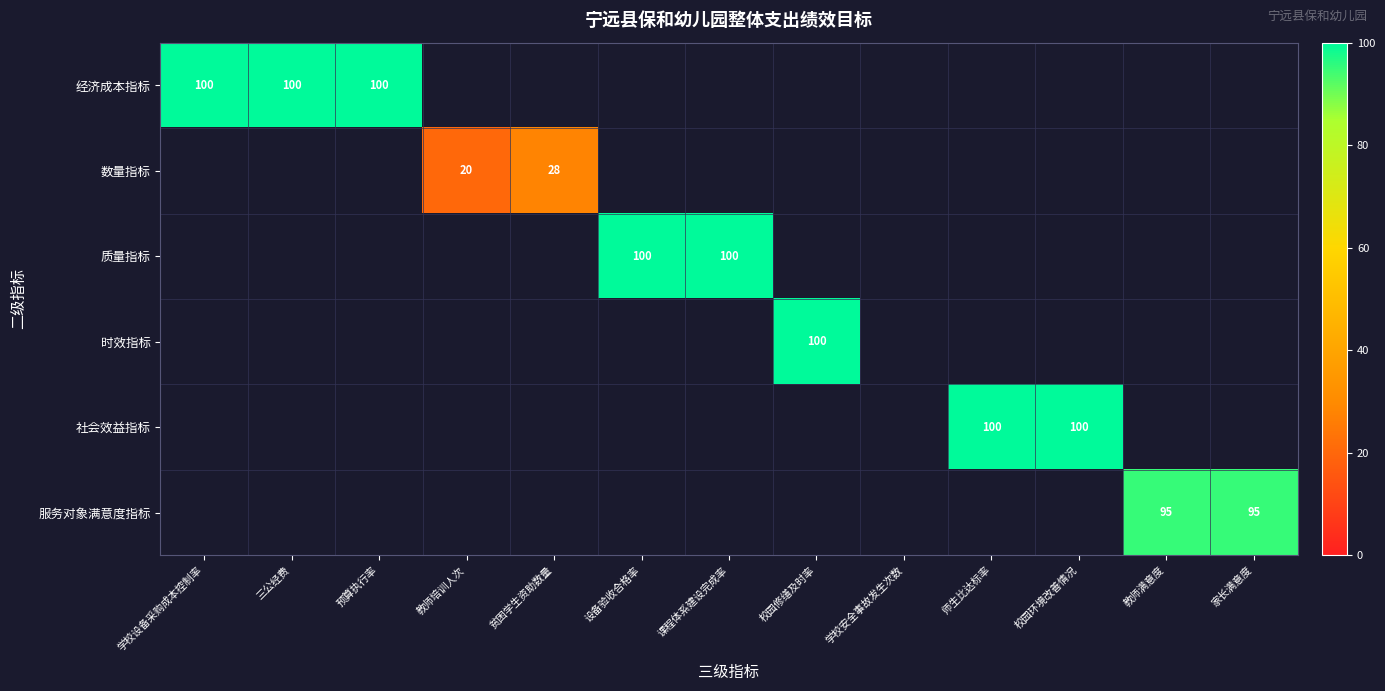

Which has a higher value, 设备验收合格率 or 师生比达标率?

师生比达标率